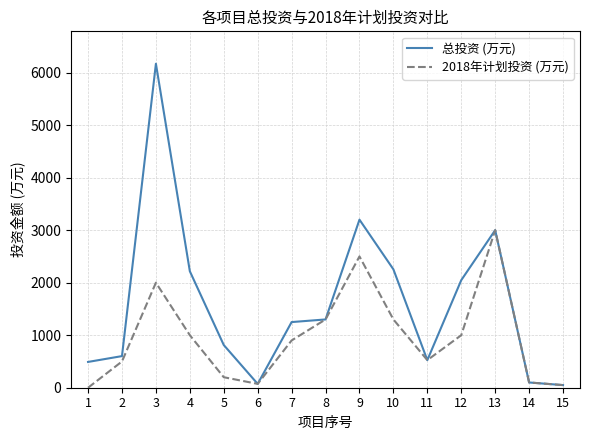

Rank the series by their average value, from highest to lowest.

总投资 (万元), 2018年计划投资 (万元)